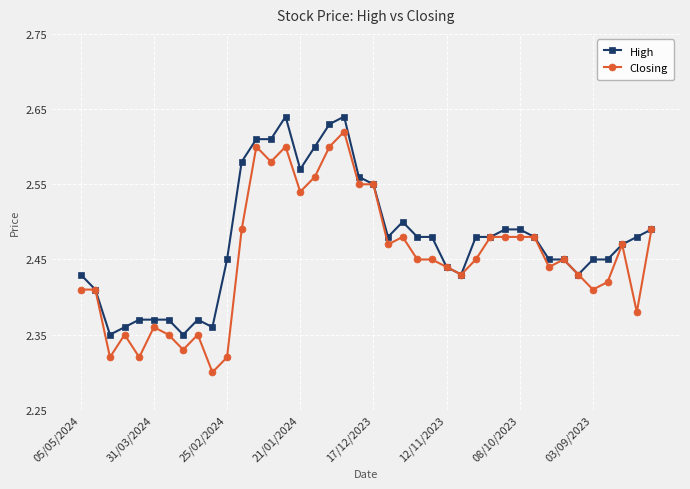

List the series in order of their overall mean, highest first.

High, Closing